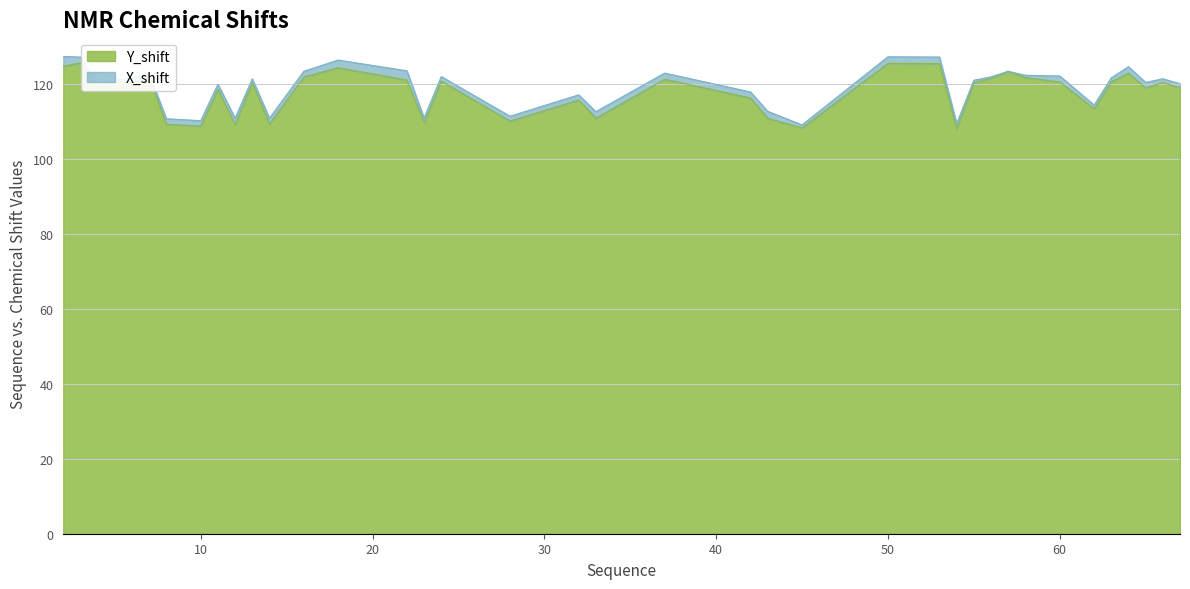

Which category has the highest value across all series?

3